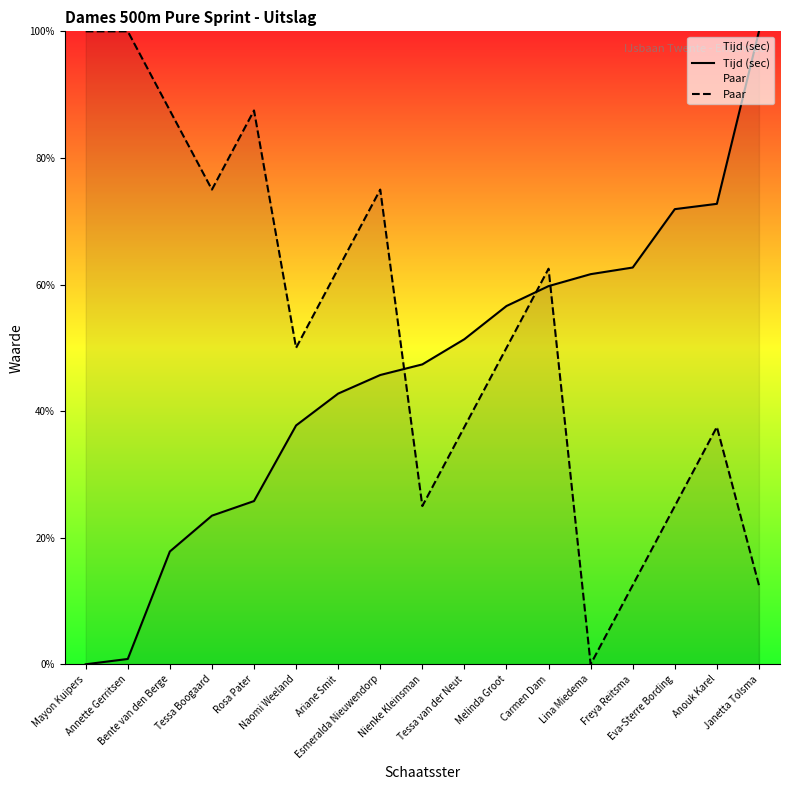

True or false: Paar and Tijd (sec) cross at least once.

True